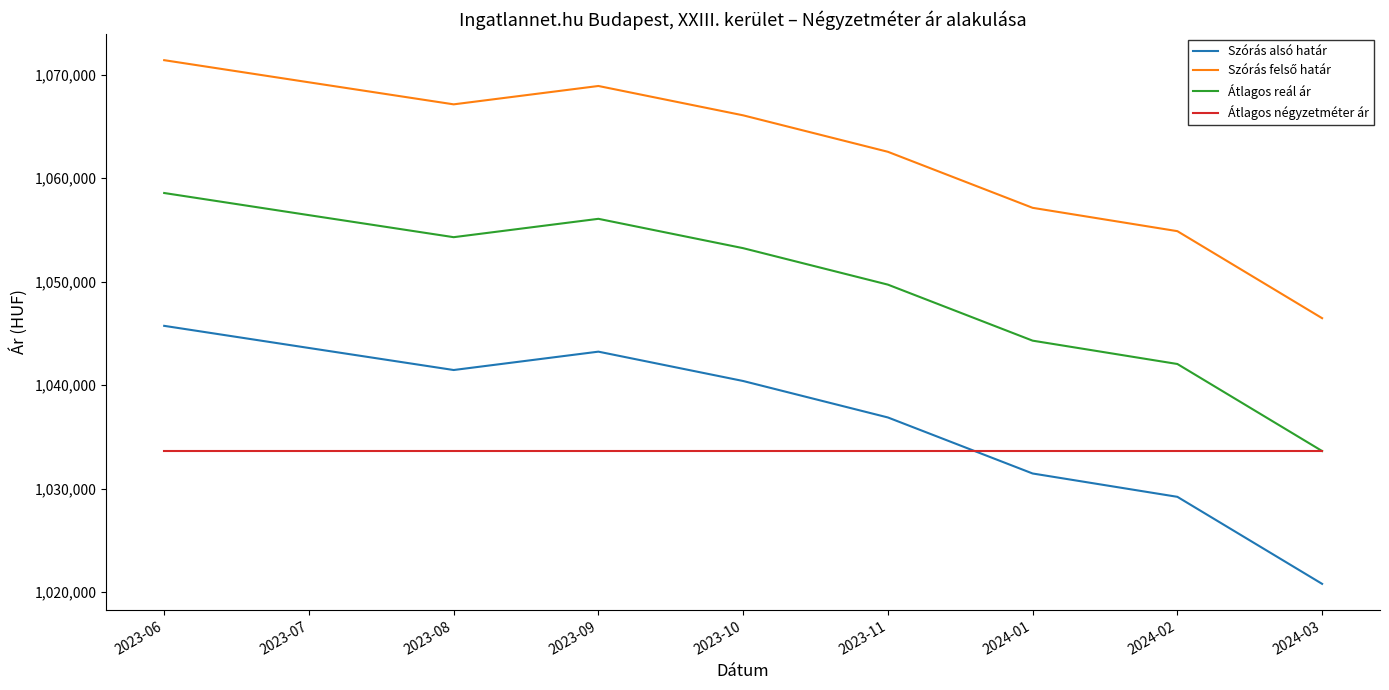

Is it true that Szórás alsó határ equals 1041464 at 2023-08?

True